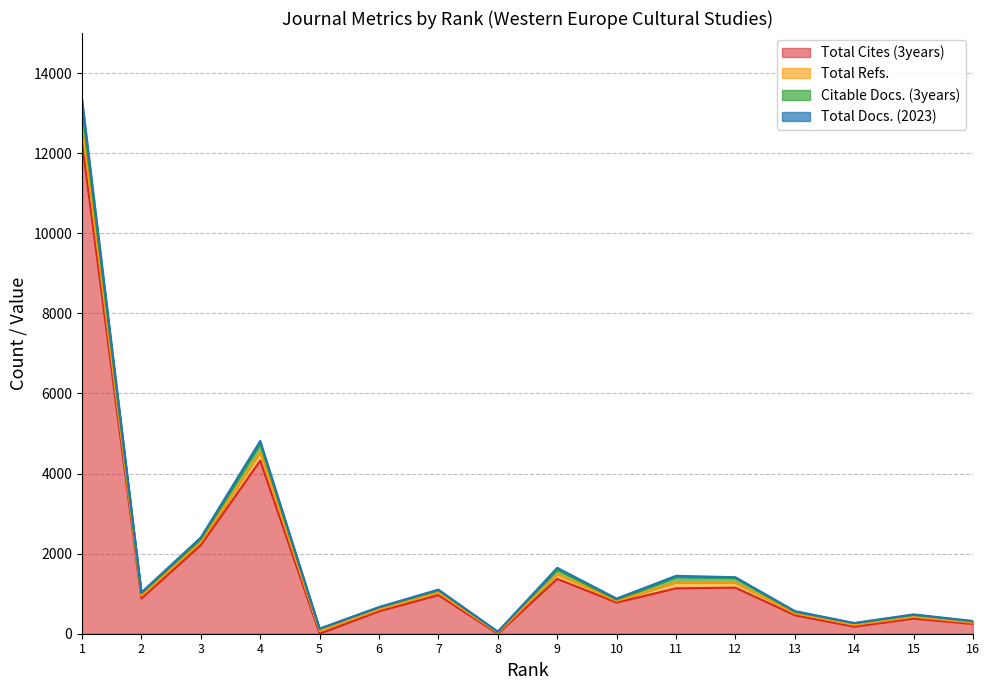

True or false: Total Cites (3years) has more than 1 interior local peaks.

True